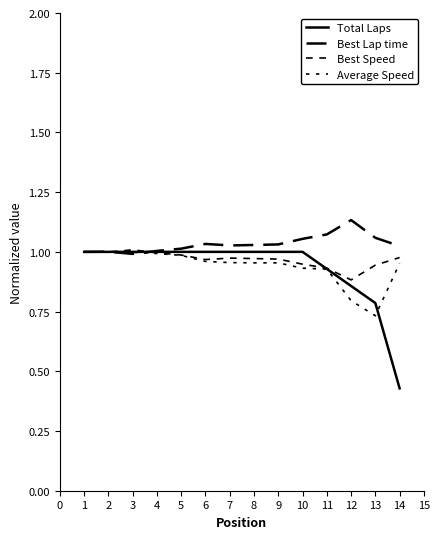

Does the chart display data point markers on the line(s)?

No